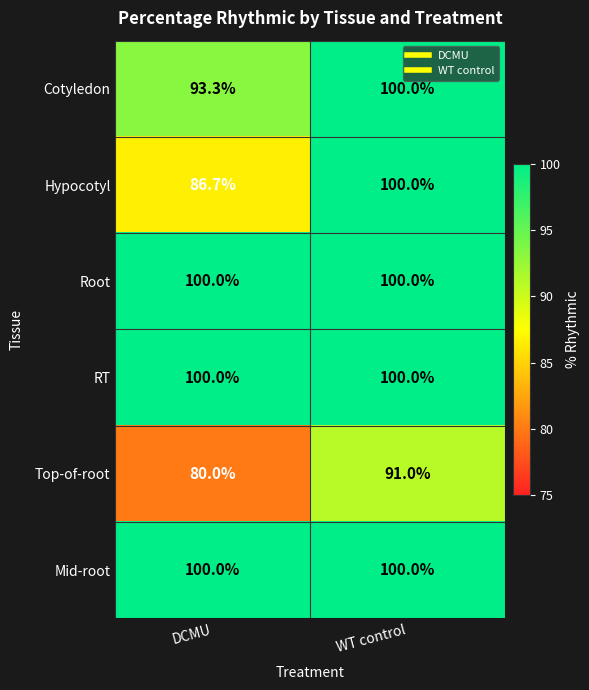

At which label is Cotyledon closest to 96?

DCMU